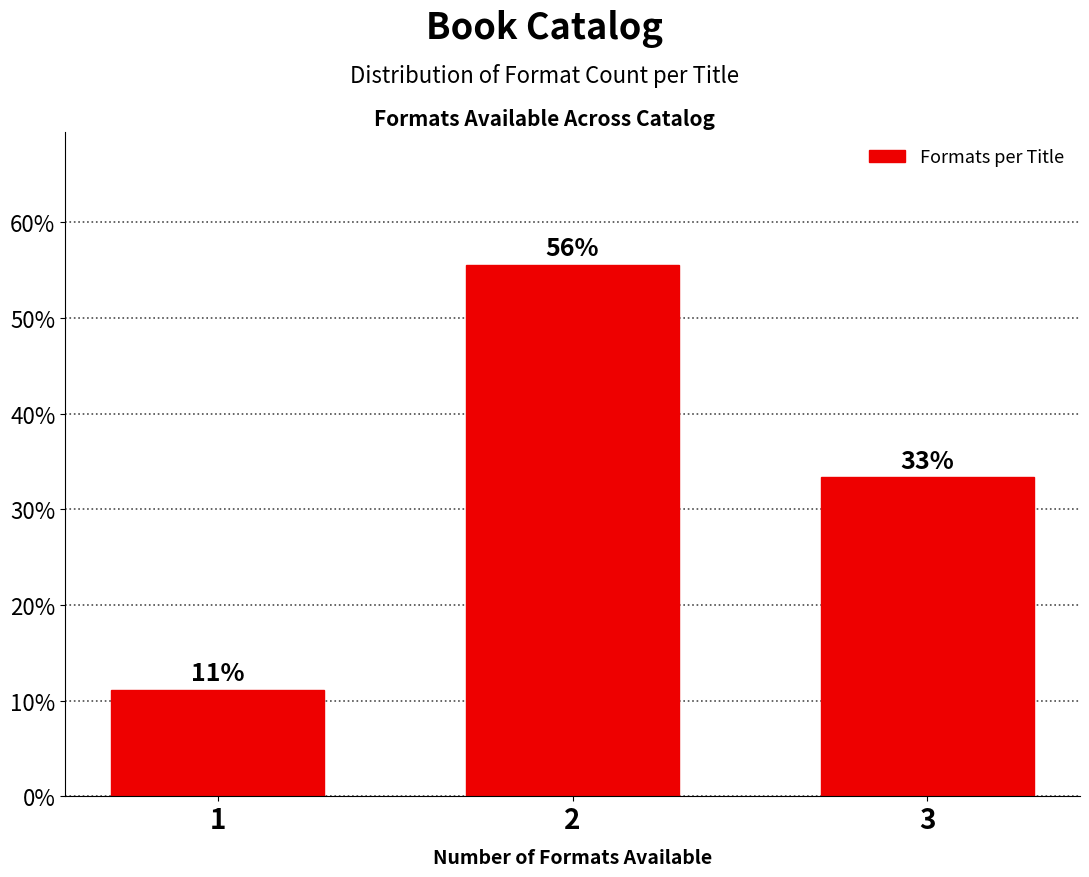

How many bars are there in total?

3